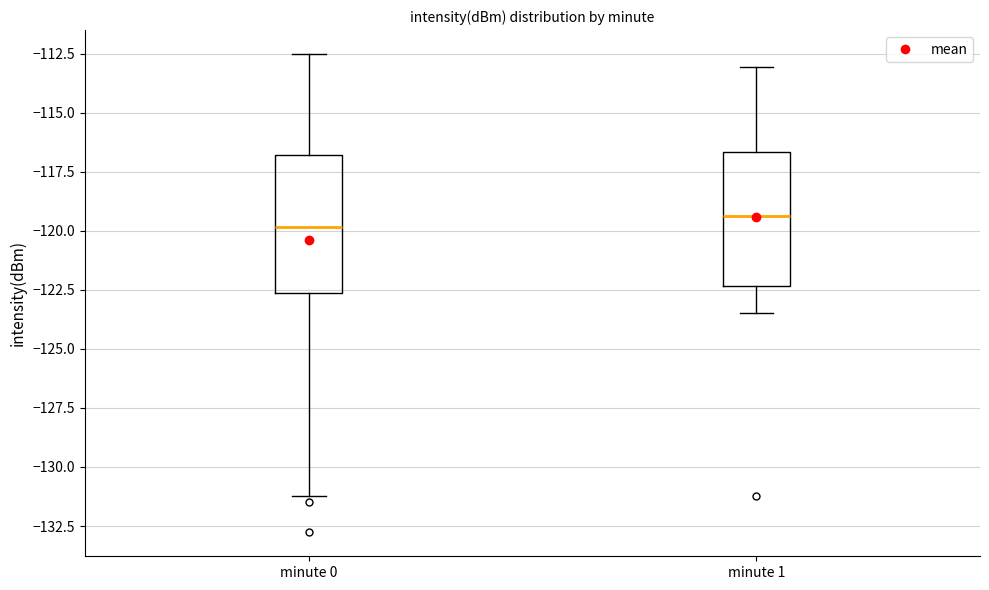

Reading left to right, transcribe this box plot: for each box, give where its median line is, the range the box spans, and where its two whiskers end, as read against the y-axis. The values are not printed on the chart, so give them approximately, as read against the axis.

minute 0: median -120.0, box -122.5 to -117.0, whiskers -131.0 to -112.5
minute 1: median -119.5, box -122.5 to -116.5, whiskers -123.5 to -113.0